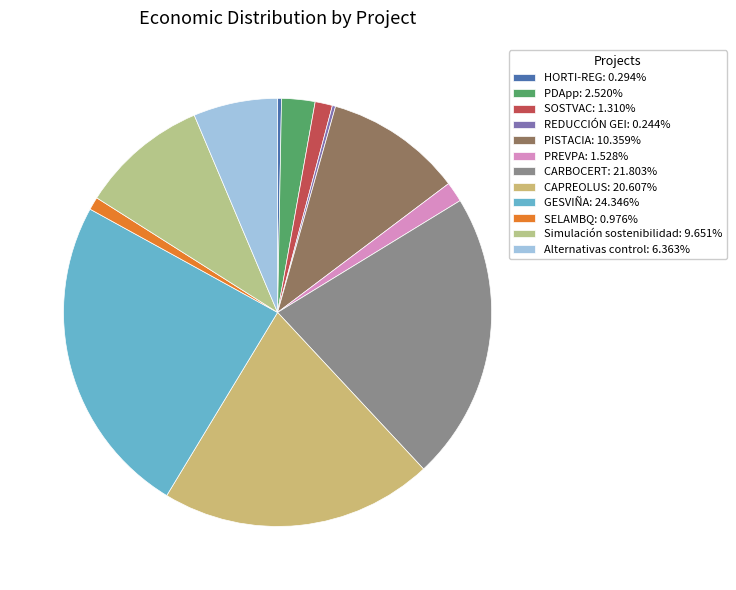

Rank the categories by value from lowest to highest.

REDUCCIÓN GEI, HORTI-REG, SELAMBQ, SOSTVAC, PREVPA, PDApp, Alternativas control, Simulación sostenibilidad, PISTACIA, CAPREOLUS, CARBOCERT, GESVIÑA